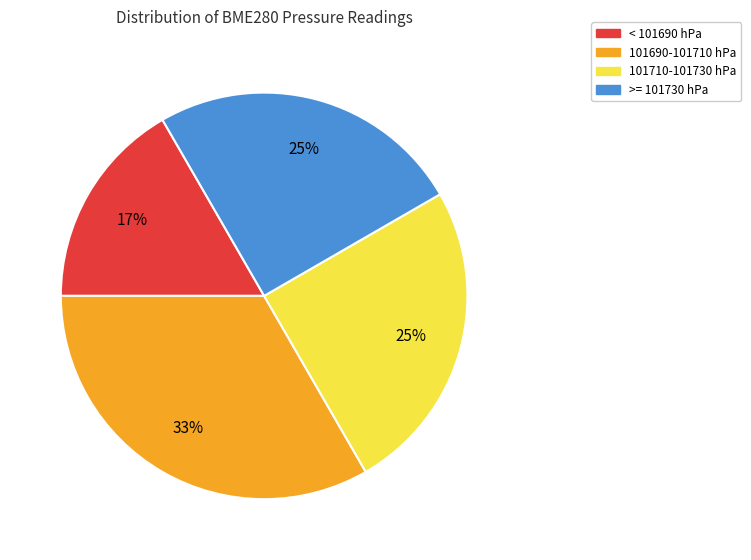

Does any single category account for the majority?

No